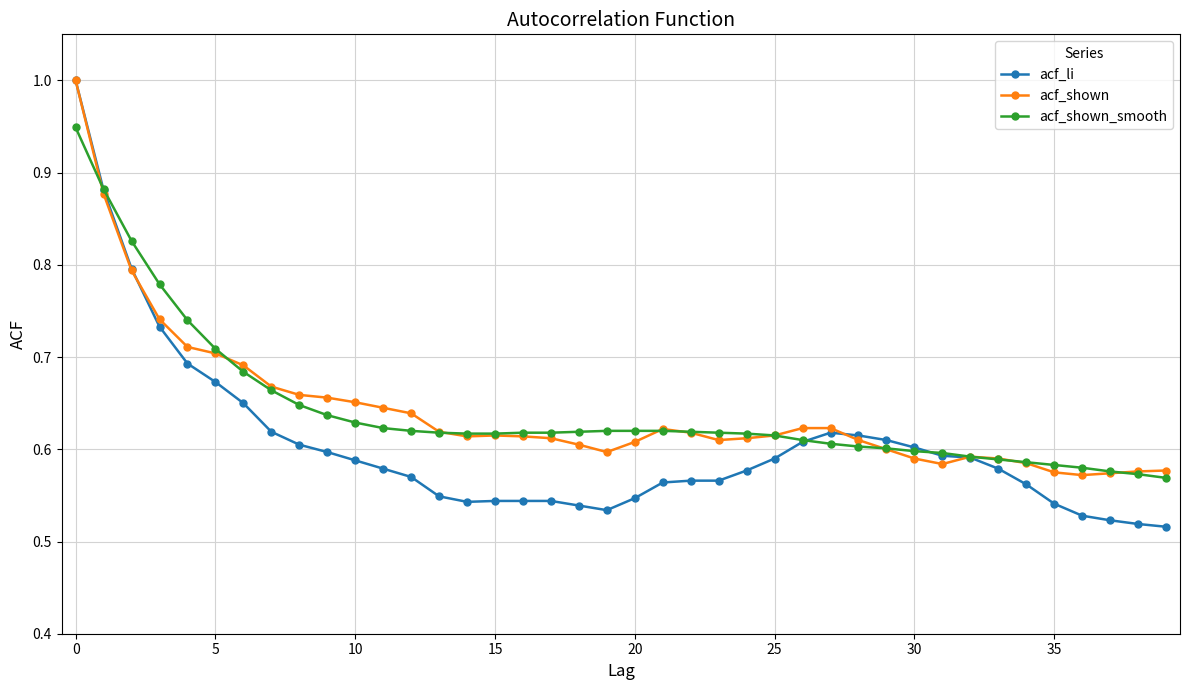

What is the highest value of the acf_li series?

1.0